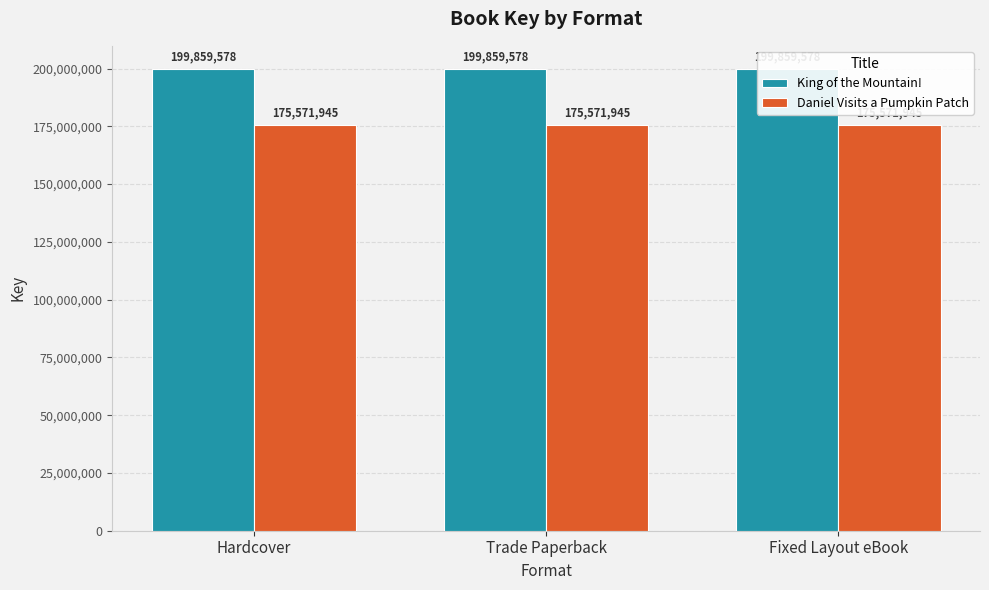

How many bars are there in total?

6